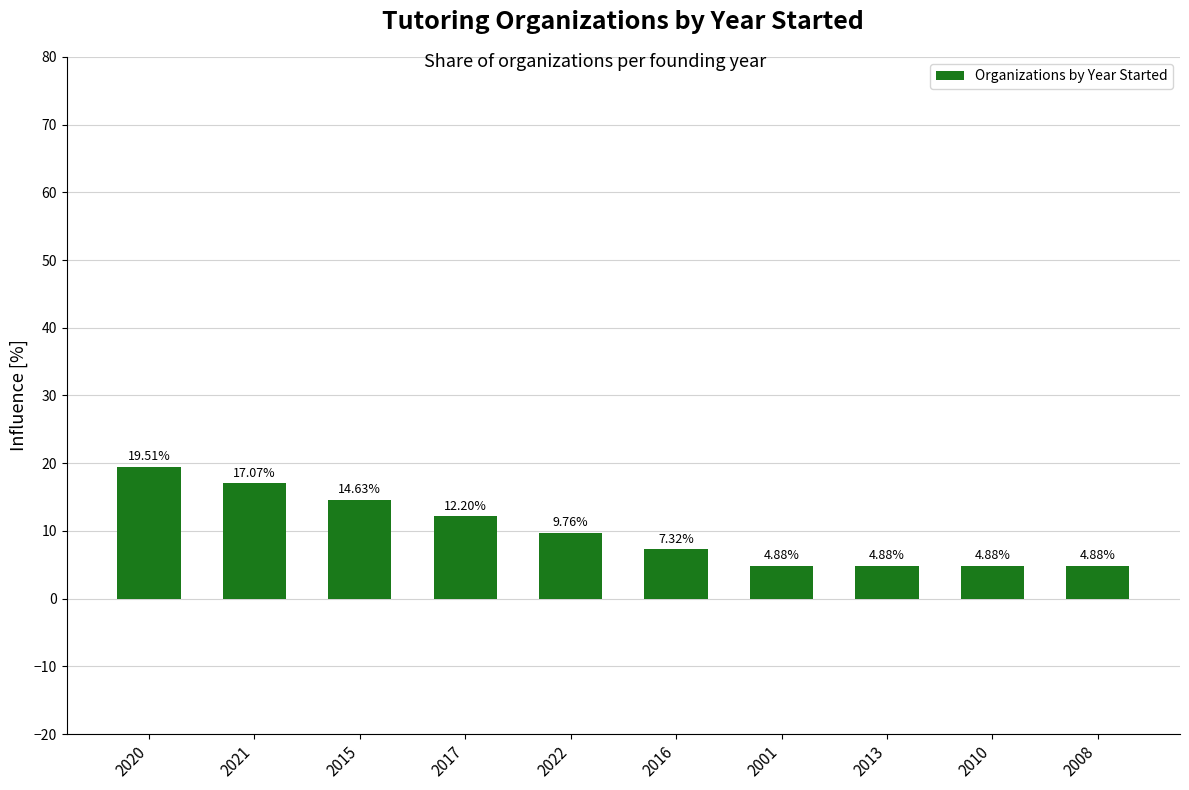

How many bars are there in total?

10